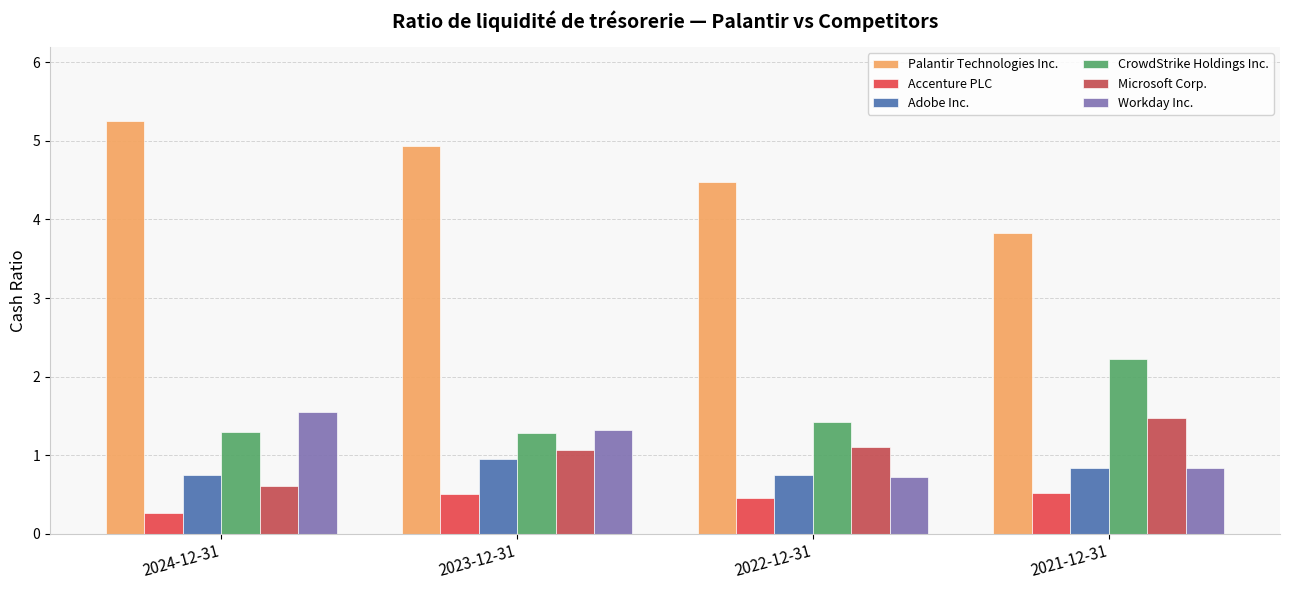

Does the chart contain stacked bars?

No